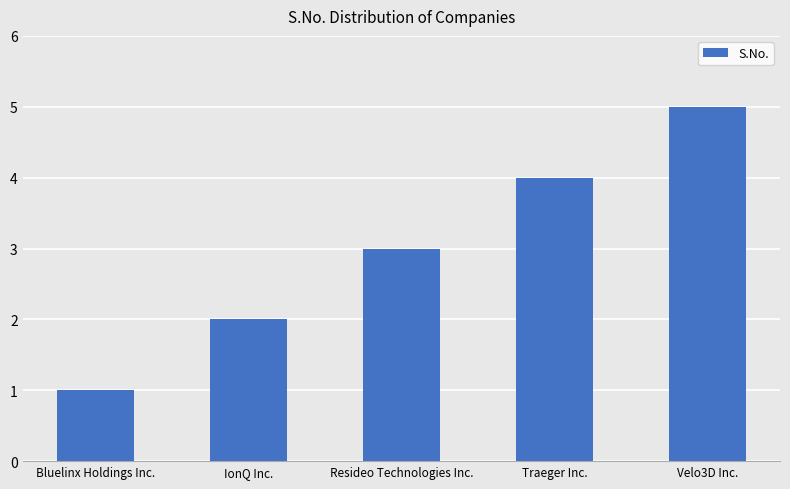

What is the difference between the maximum and minimum values?

4